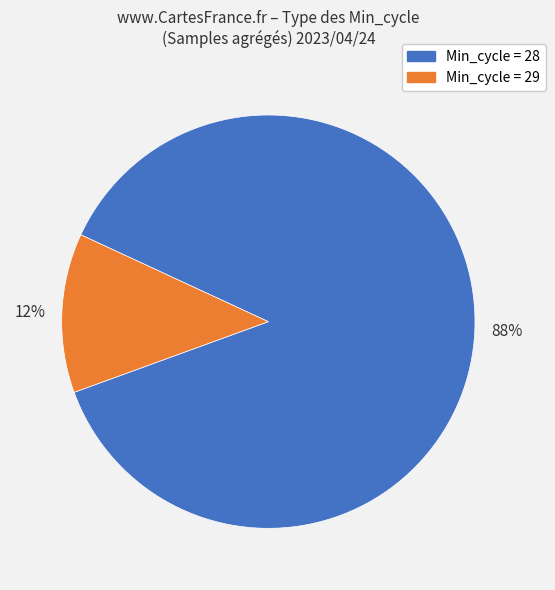

Which slice is the largest?

88%